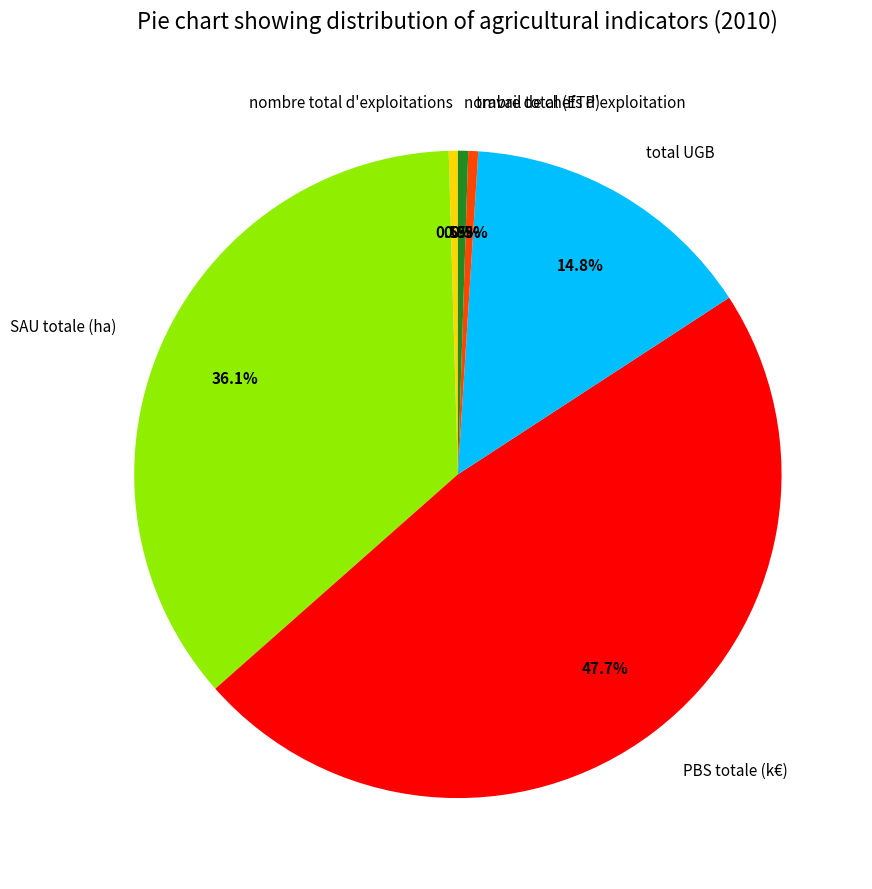

Which category has the biggest portion of the pie?

PBS totale (k€)